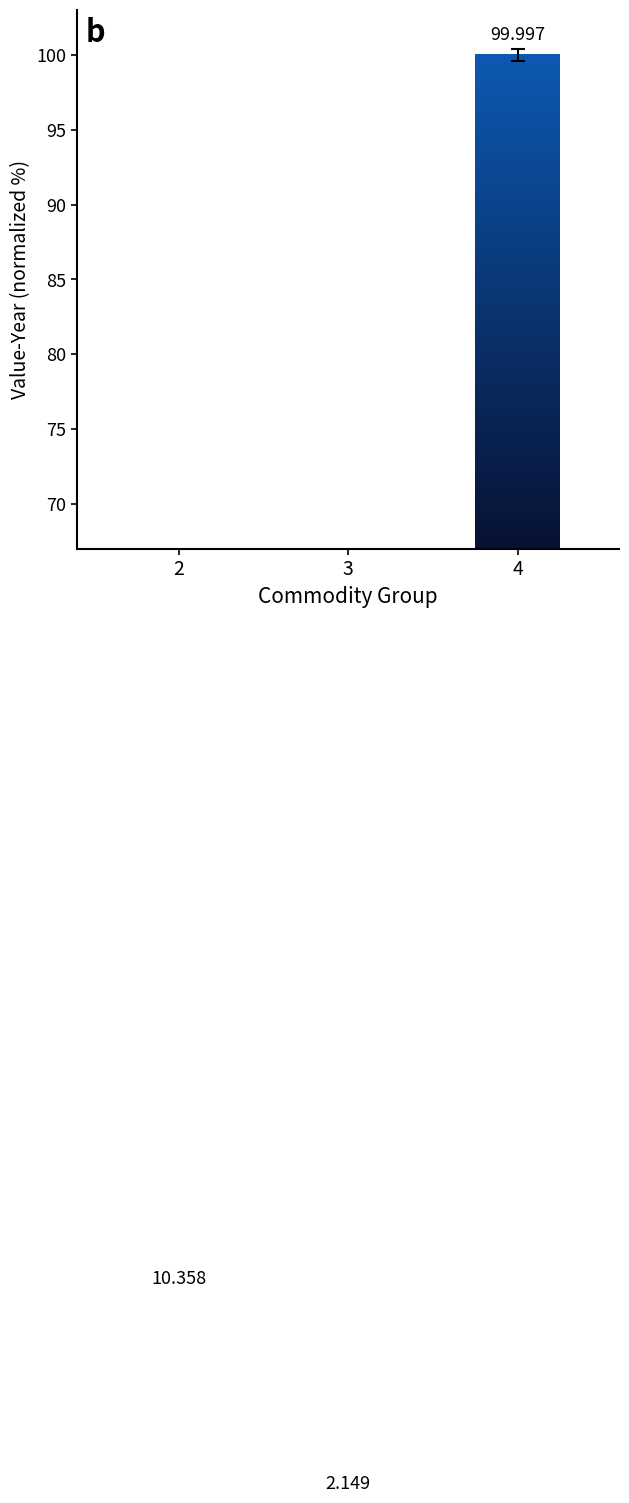

Read the value at 2.

10.4